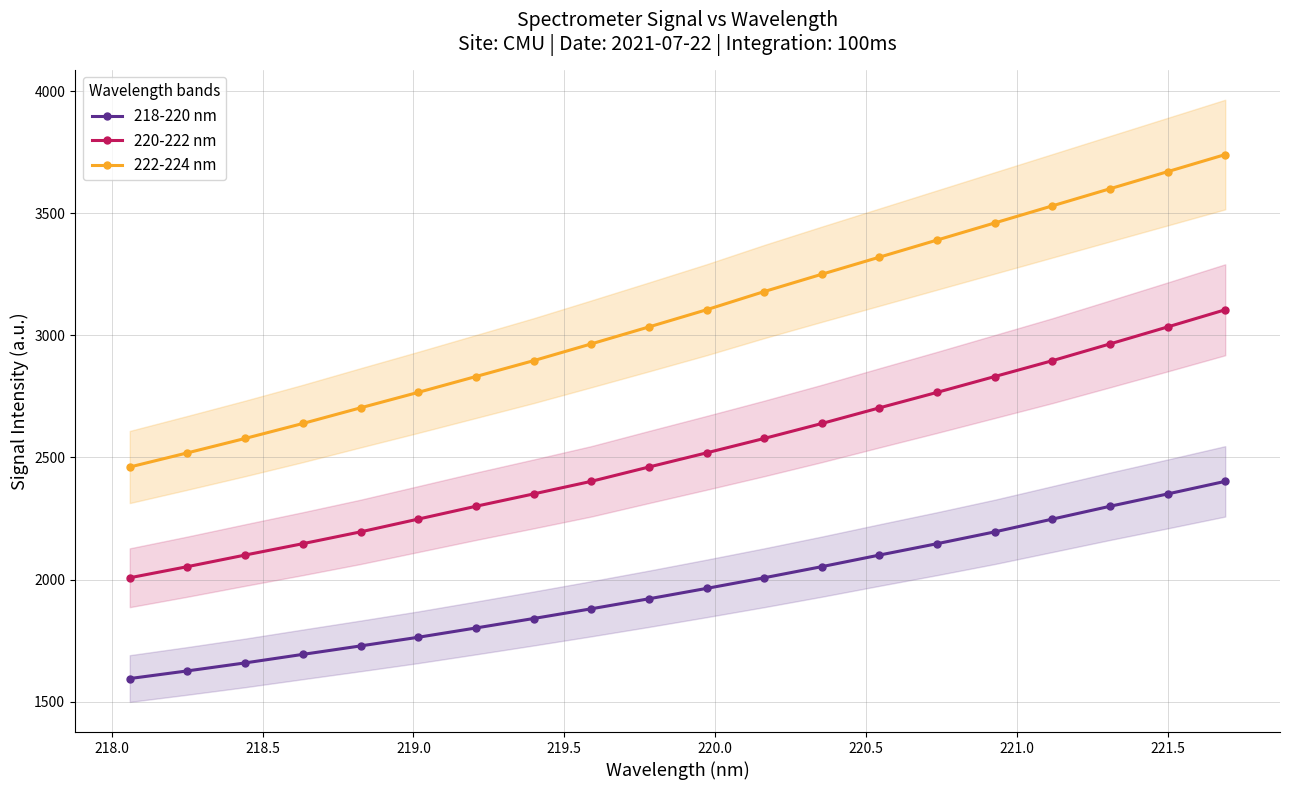

What is the maximum value for 222-224 nm?

3740.0